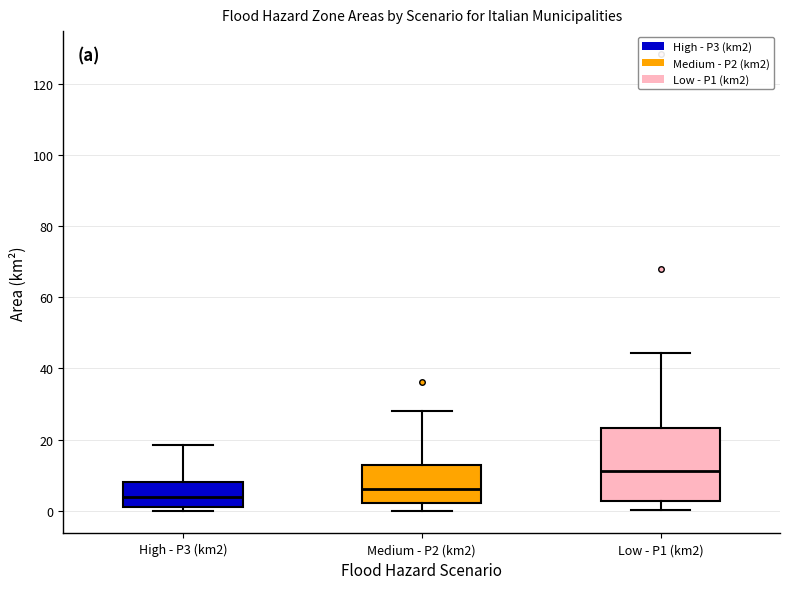

Where is the lower edge of the box for Medium - P2 (km2) on the y-axis? The values are not printed on the chart, so give them approximately, as read against the axis.

2